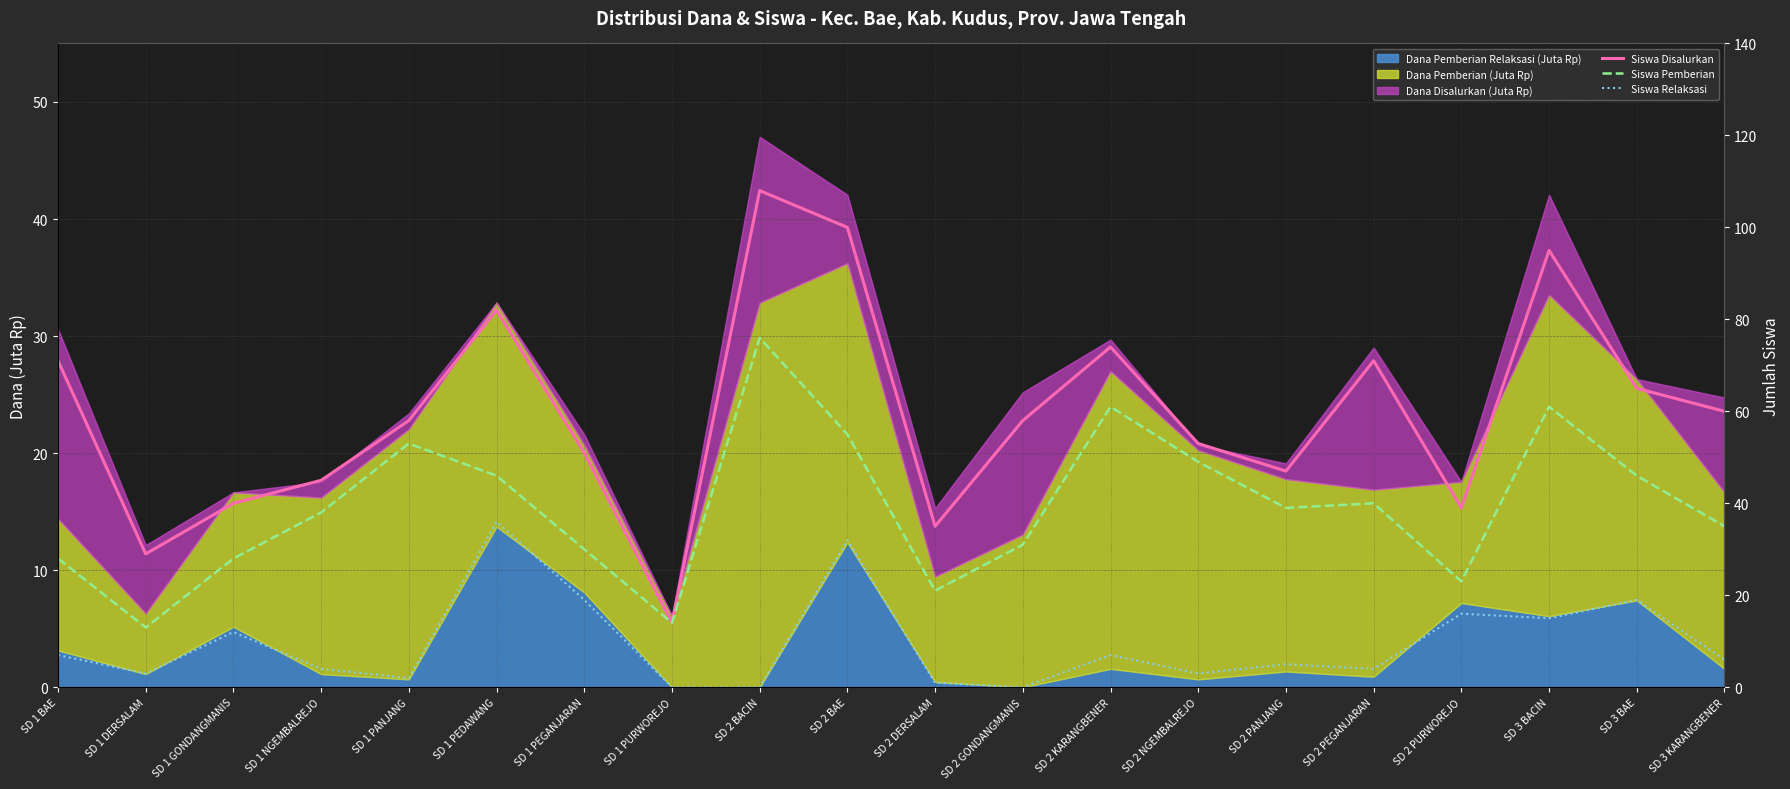

The Siswa Disalurkan series shows 18 at SD 1 GONDANGMANIS. True or false?

False